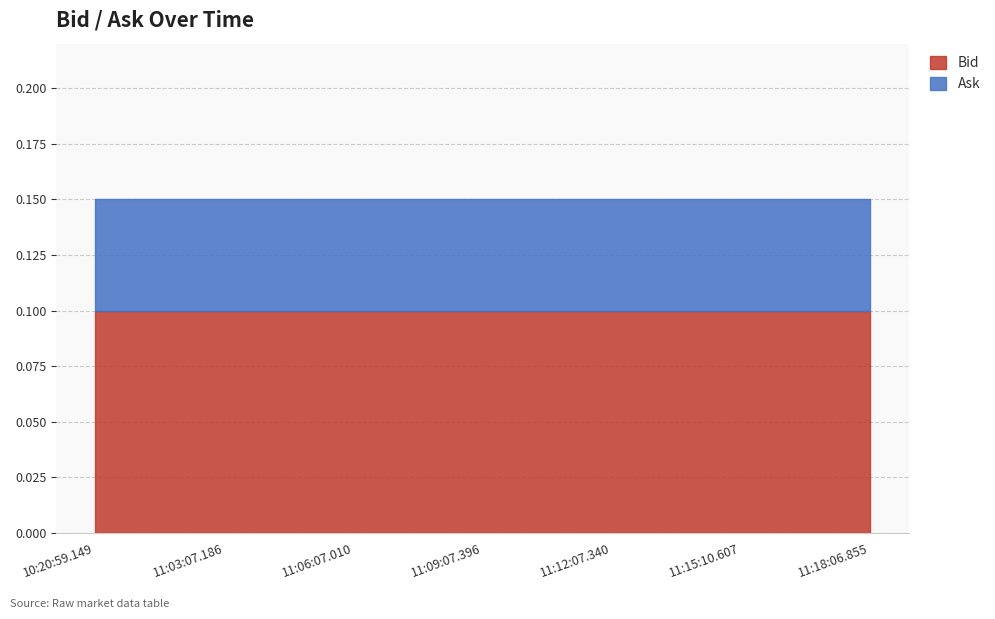

True or false: Bid and Ask intersect in this chart.

False